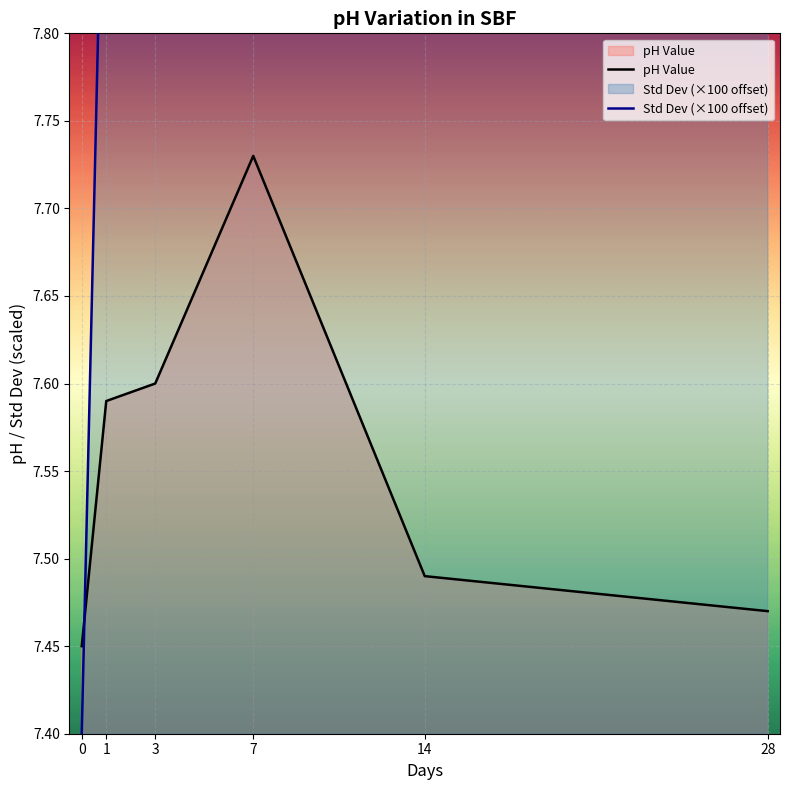

Rank the series by their maximum value, from lowest to highest.

pH Value, Std Dev (×100 offset)